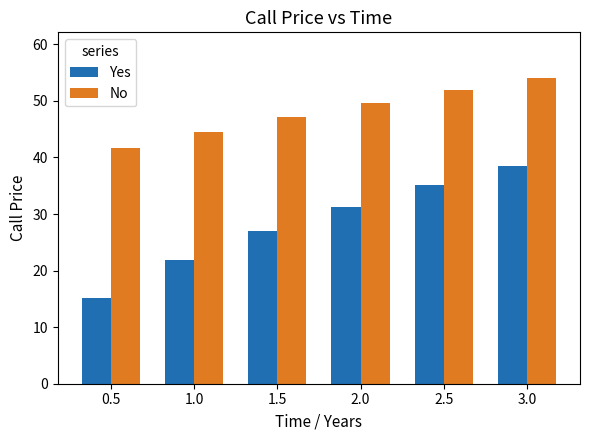

List the series in order of their overall mean, highest first.

No, Yes